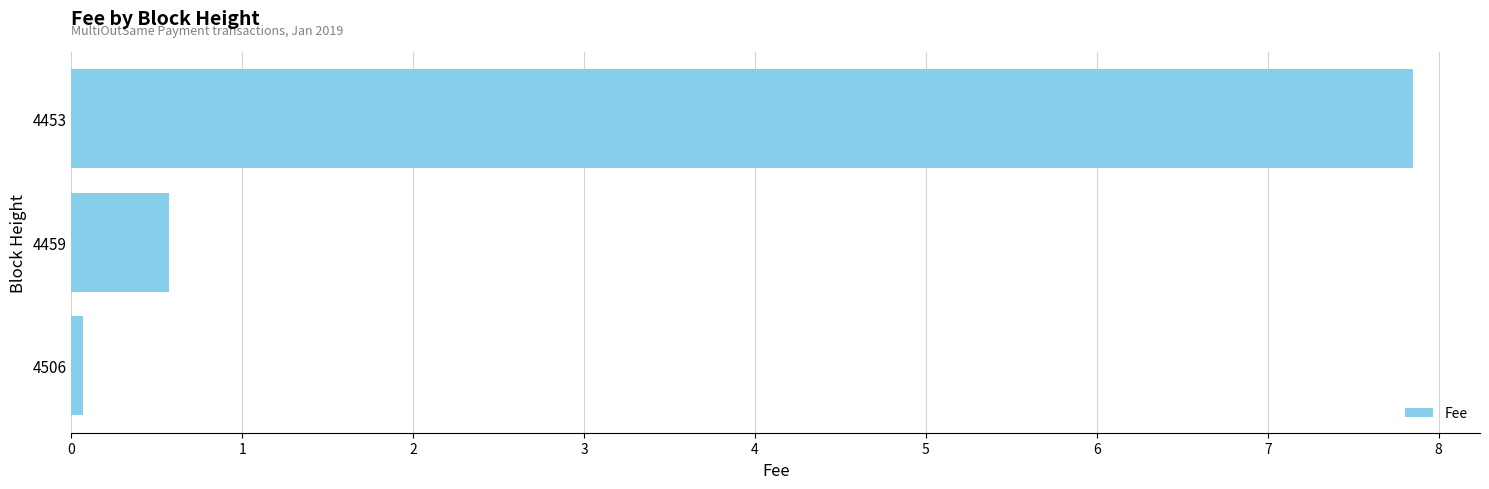

List the labels in order of value, smallest first.

4506, 4459, 4453